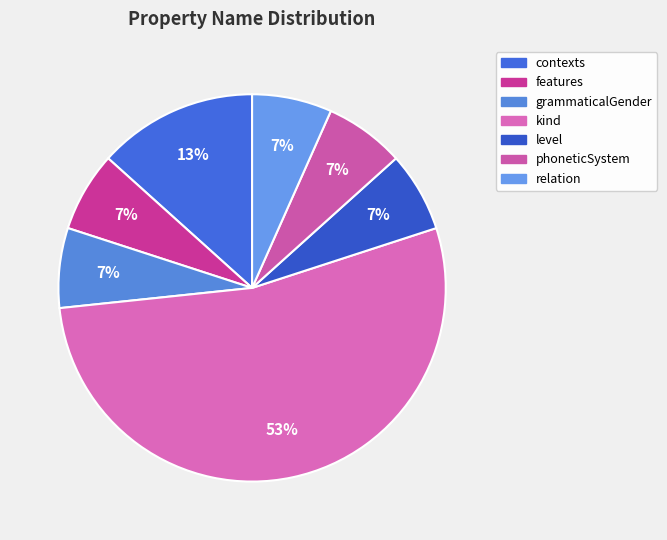

Is level the majority of the pie?

No